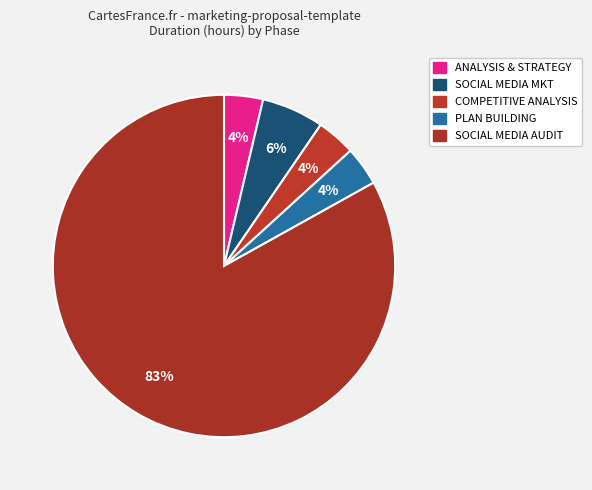

How many slices are in this pie chart?

5